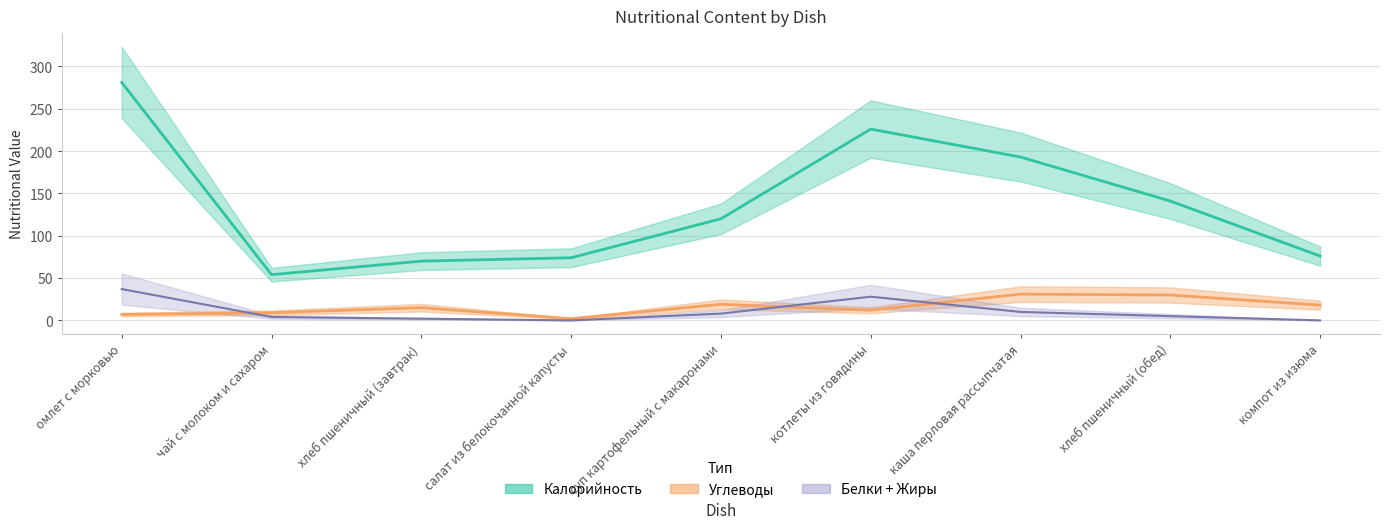

At which category does Жиры reach its first local valley?

салат из белокочанной капусты